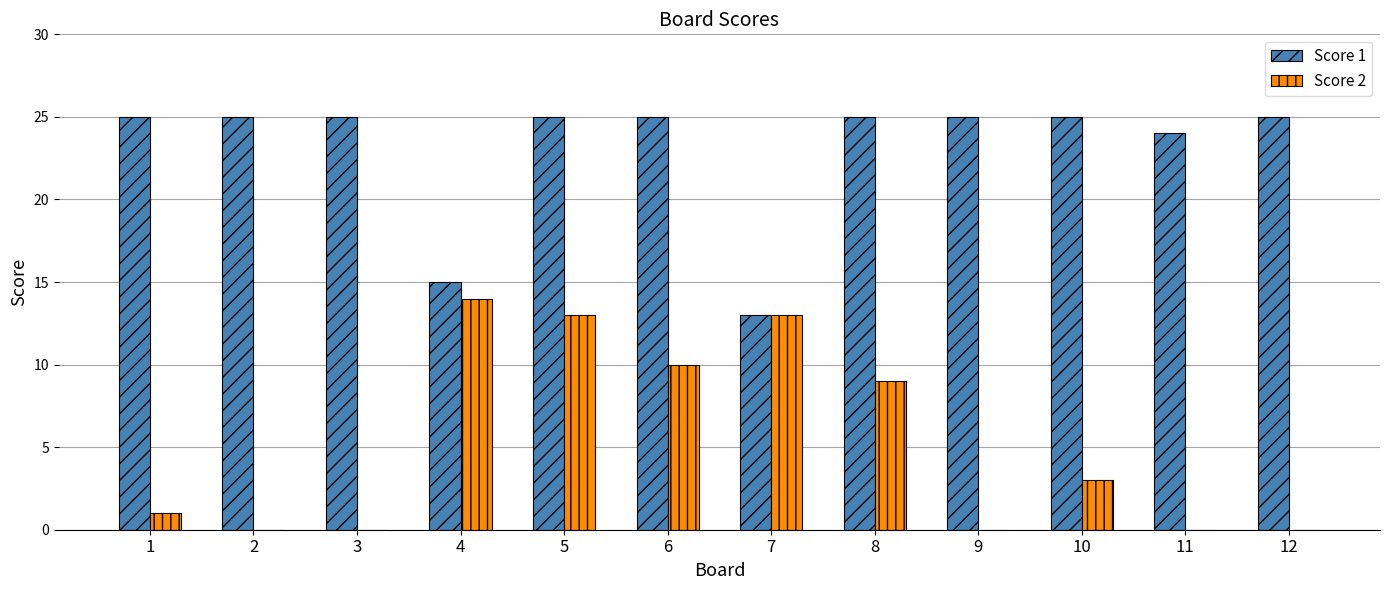

What is the average value of the Score 1 series?

23